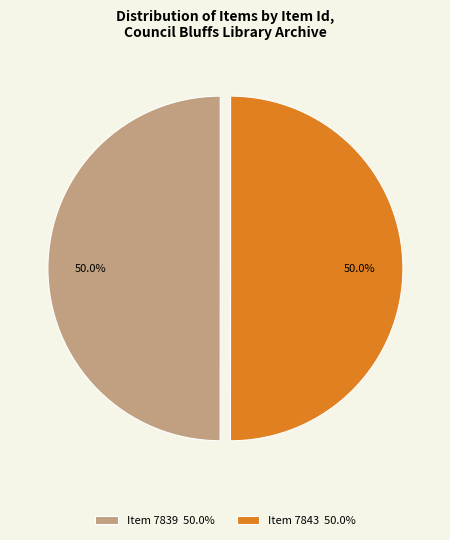

What is the ratio of the value at Item 7843 50.0% to the value at Item 7839 50.0%?

1.0